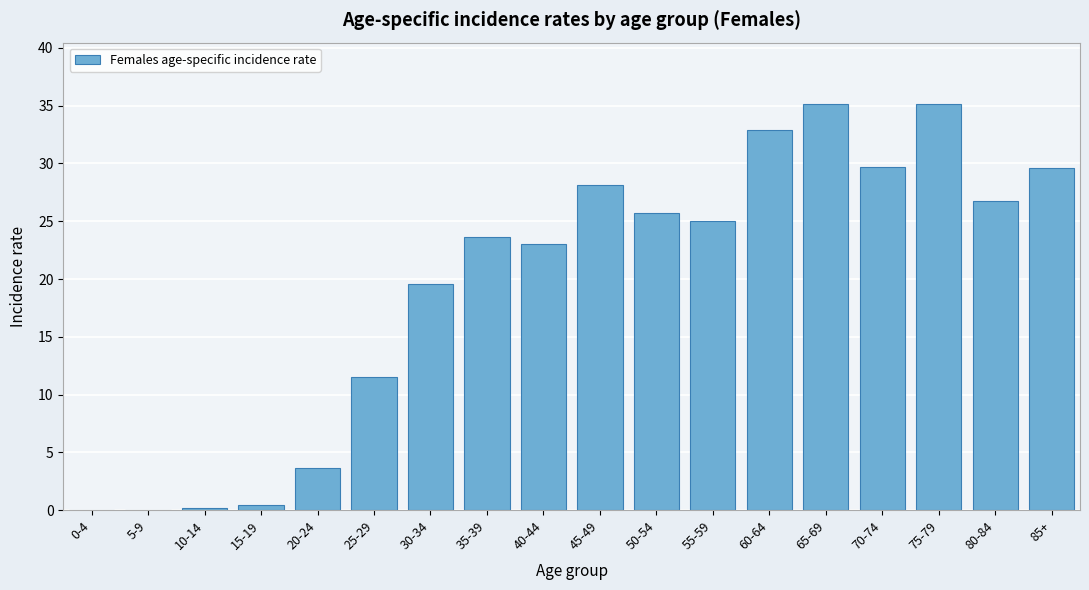

At which label is the value closest to 17?

30-34